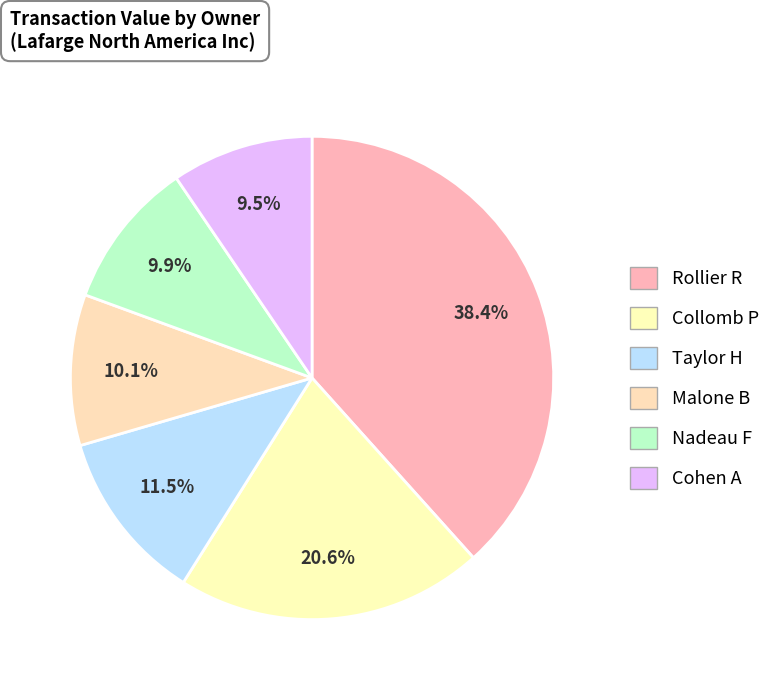

How many segments does this pie chart have?

6